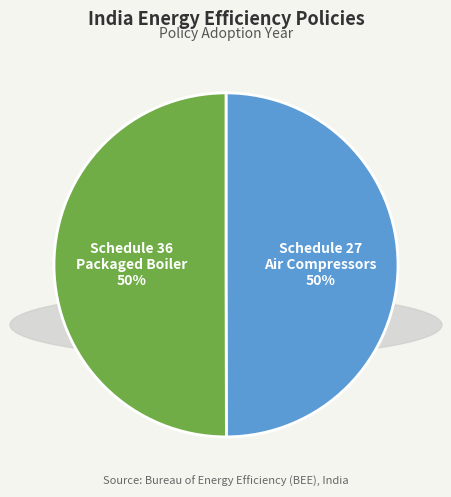

To the nearest percent, what portion does Schedule 27 Air Compressors represent?

50%